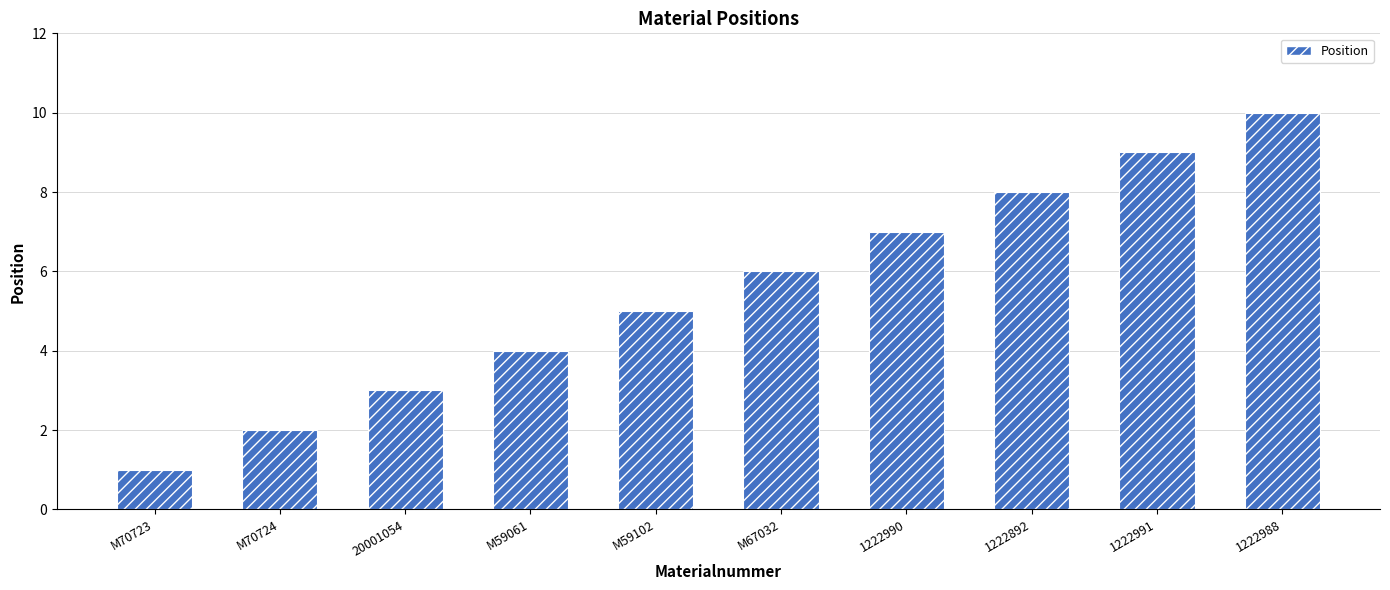

True or false: the data shows 1 at M70723.

True